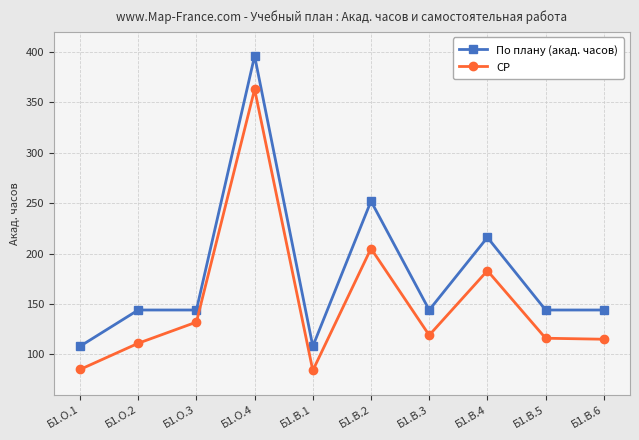

At which label is По плану (акад. часов) closest to 252?

Б1.В.2